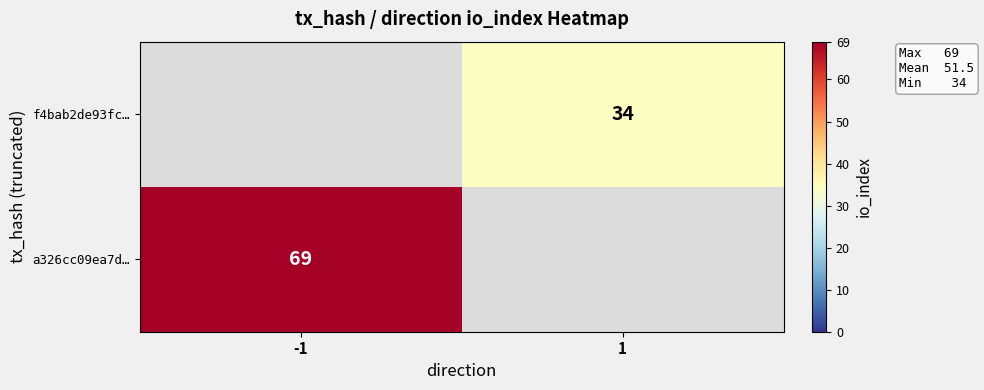

Is it true that a326cc09ea7d… equals 69 at -1?

True